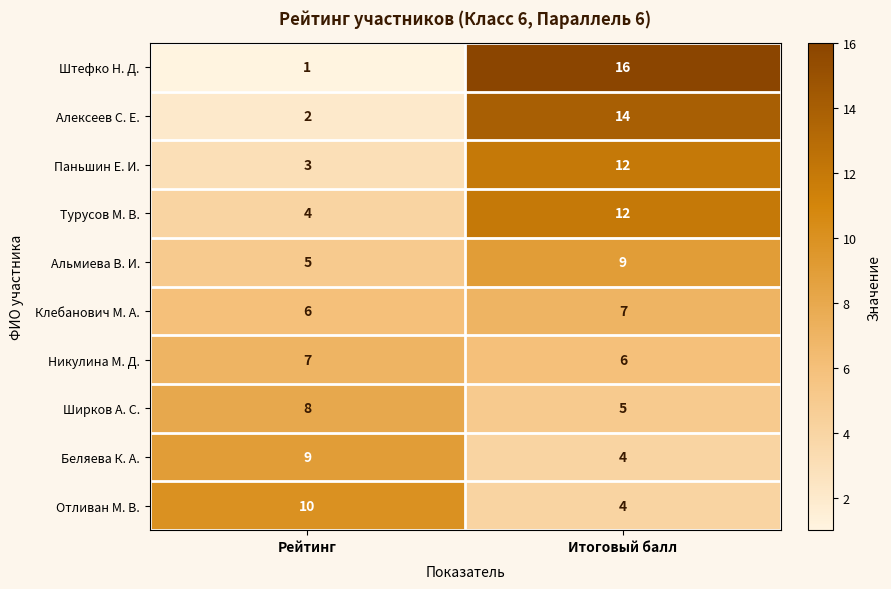

Which category has the lowest value across all series?

Рейтинг